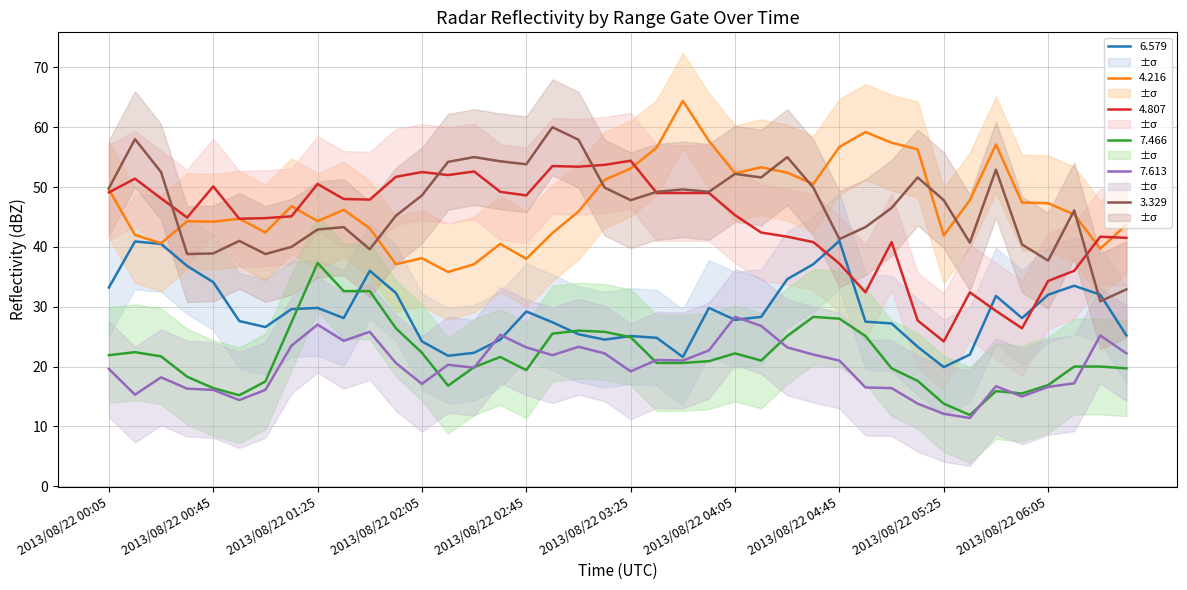

What is the label of the 9th point from the left?

2013/08/22 01:25